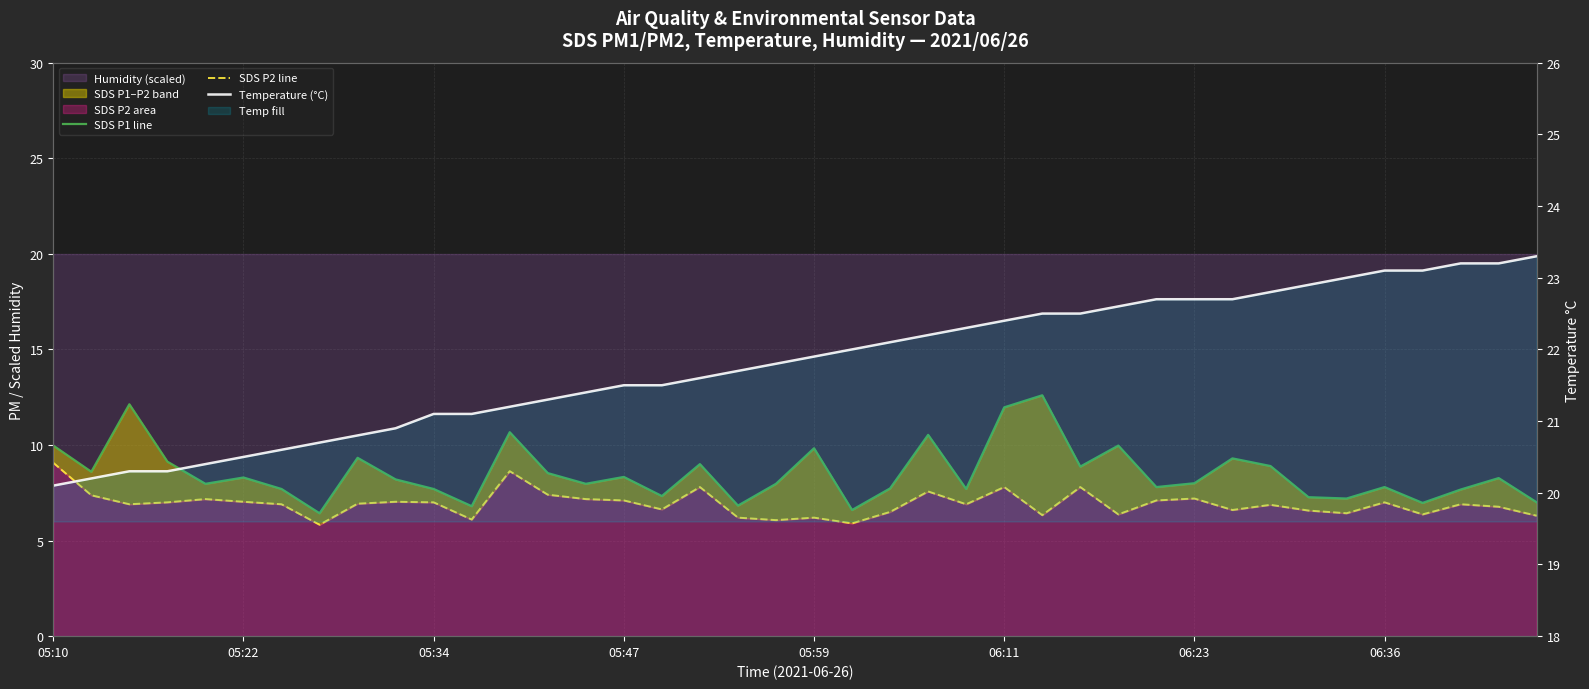

True or false: SDS P1 line and SDS P2 line intersect in this chart.

False